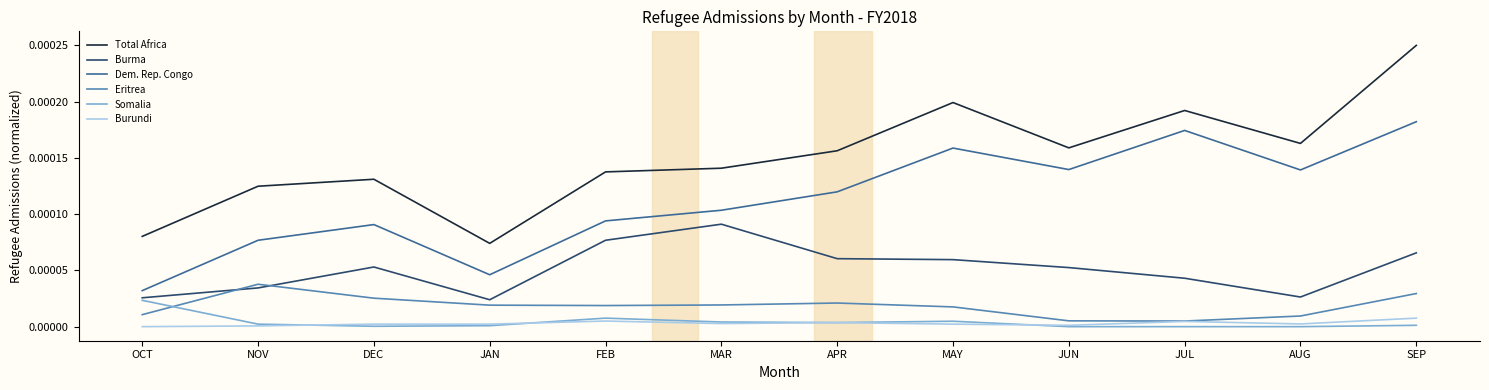

True or false: Burundi and Dem. Rep. Congo intersect in this chart.

False